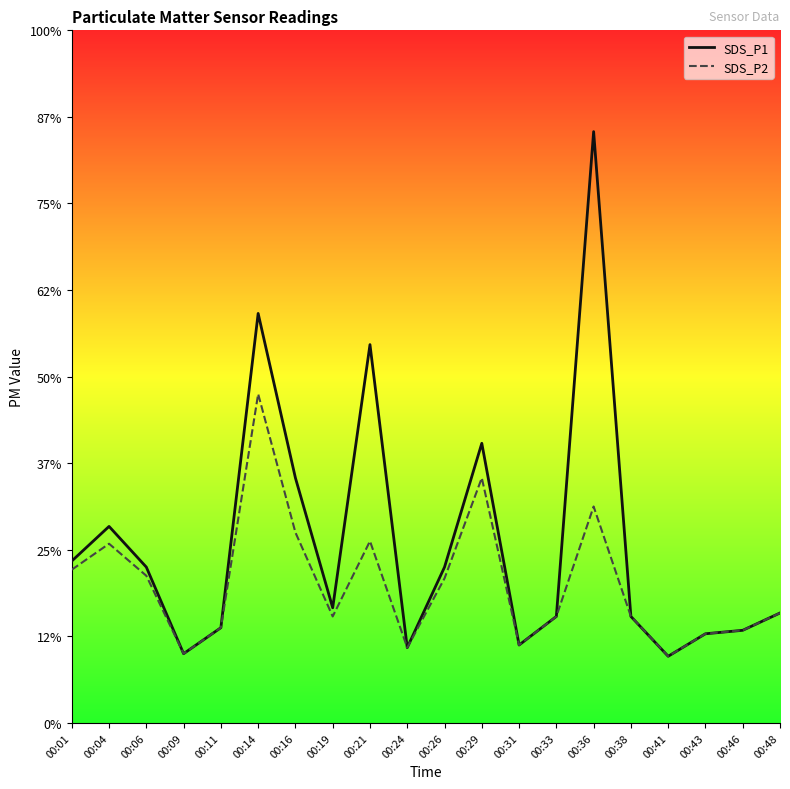

True or false: SDS_P1 and SDS_P2 cross at least once.

False